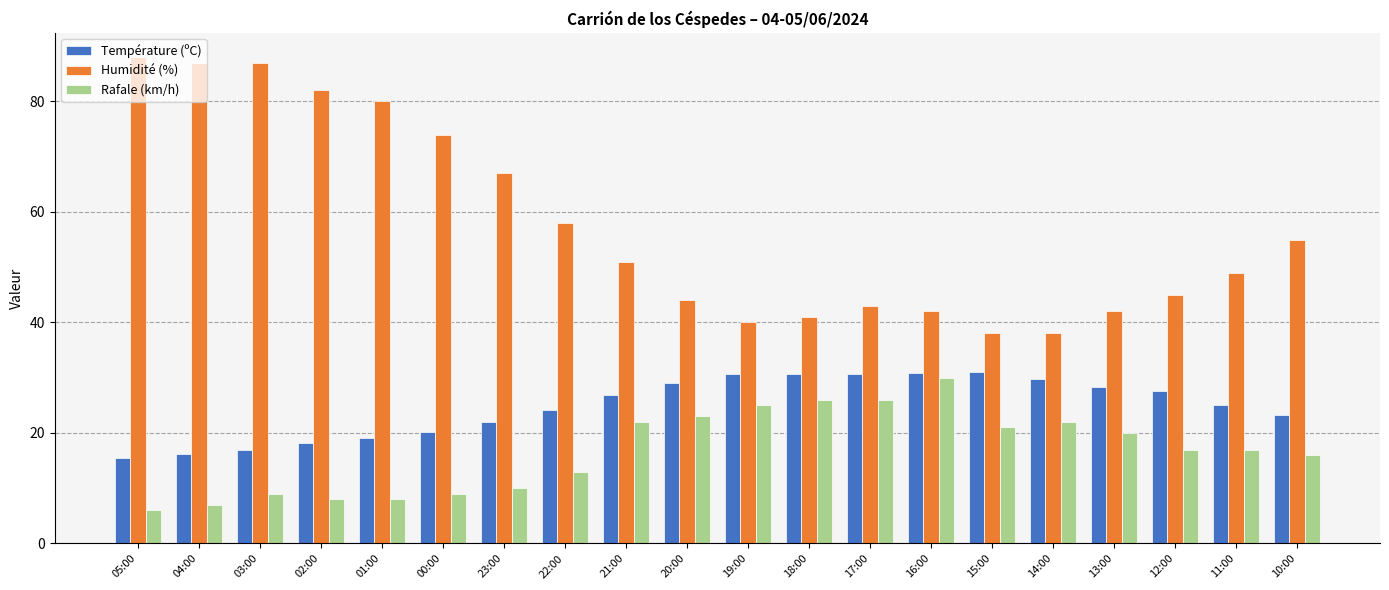

Is it true that Rafale (km/h) equals 21.0 at 15:00?

True